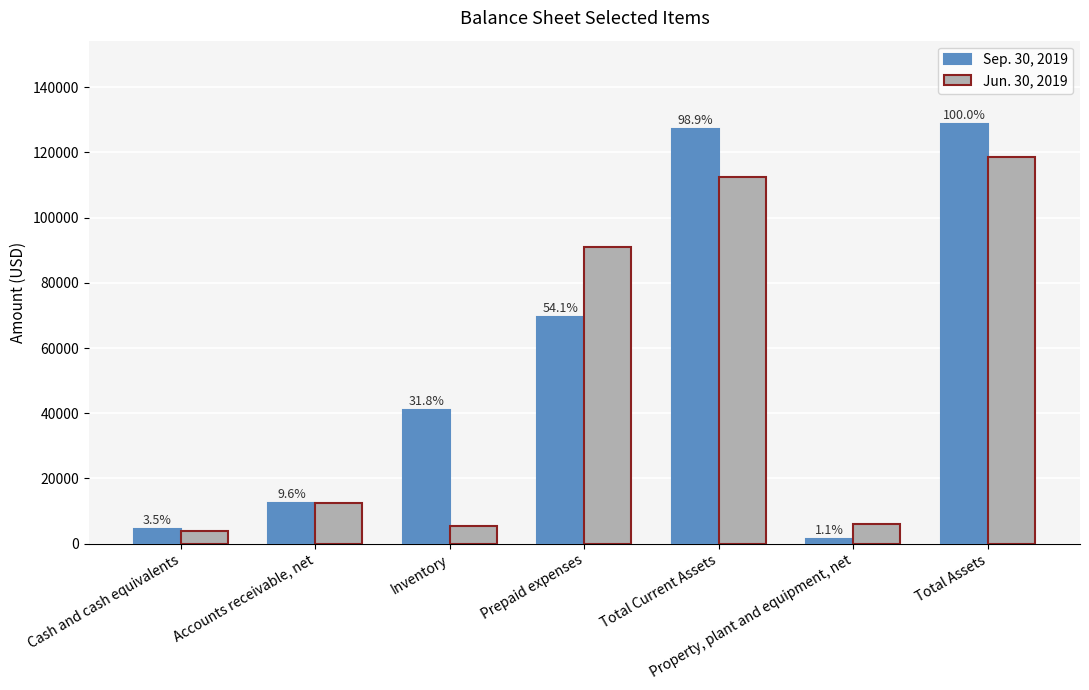

Which series changed the most between Inventory and Total Current Assets?

Jun. 30, 2019